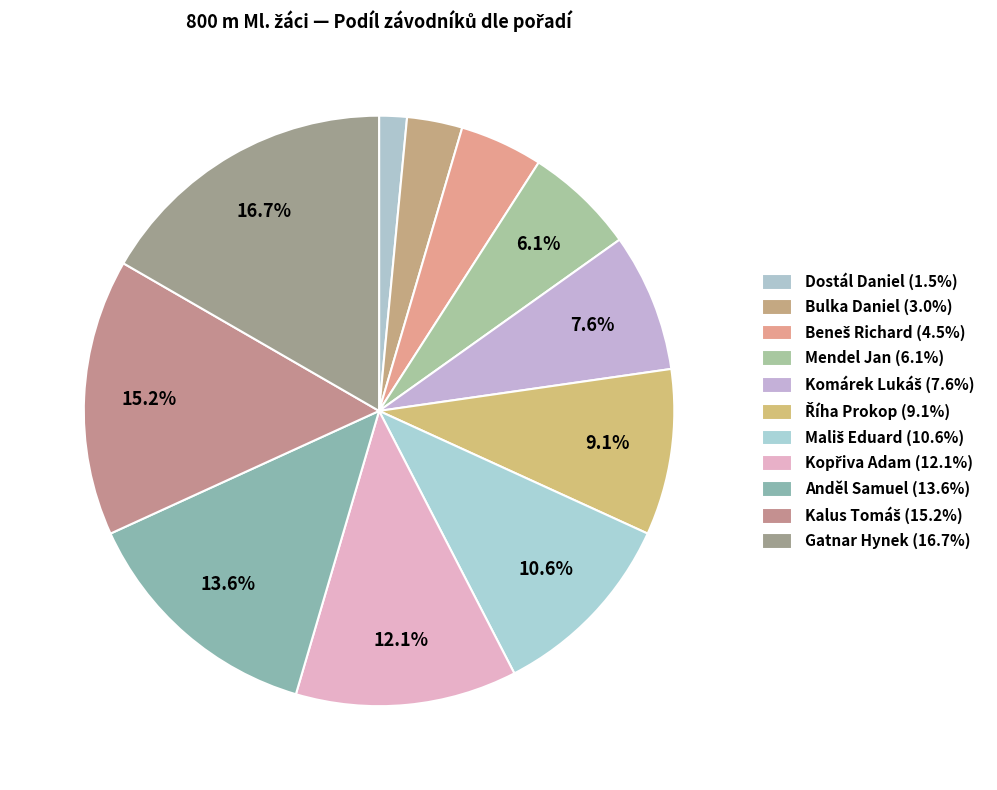

Does any single category account for the majority?

No